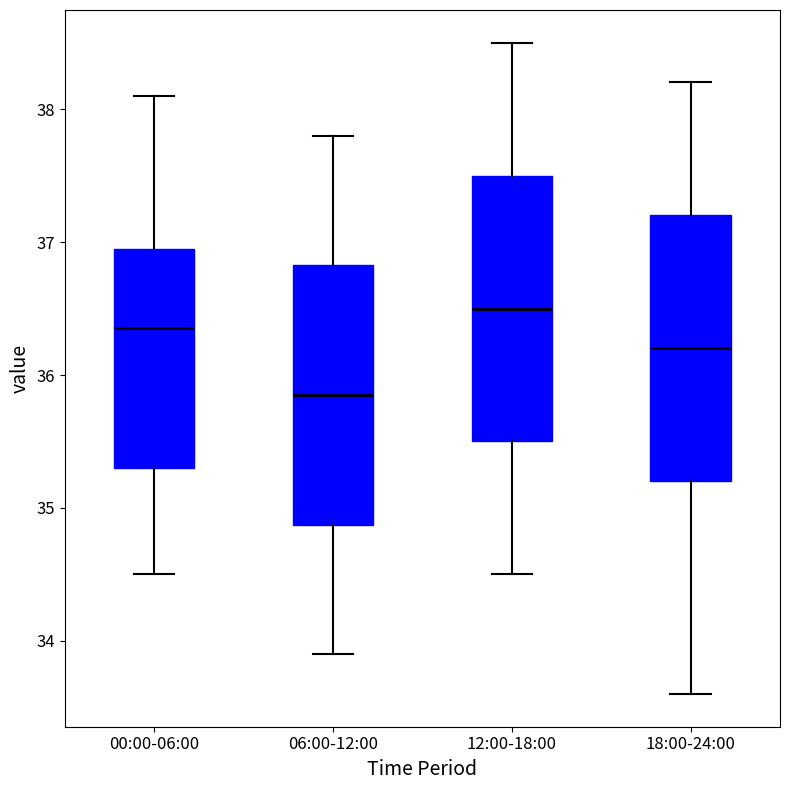

Reading left to right, transcribe this box plot: for each box, give where its median line is, the range the box spans, and where its two whiskers end, as read against the y-axis. The values are not printed on the chart, so give them approximately, as read against the axis.

00:00-06:00: median 36.4, box 35.3 to 37.0, whiskers 34.5 to 38.1
06:00-12:00: median 35.9, box 34.9 to 36.8, whiskers 33.9 to 37.8
12:00-18:00: median 36.5, box 35.5 to 37.5, whiskers 34.5 to 38.5
18:00-24:00: median 36.2, box 35.2 to 37.2, whiskers 33.6 to 38.2